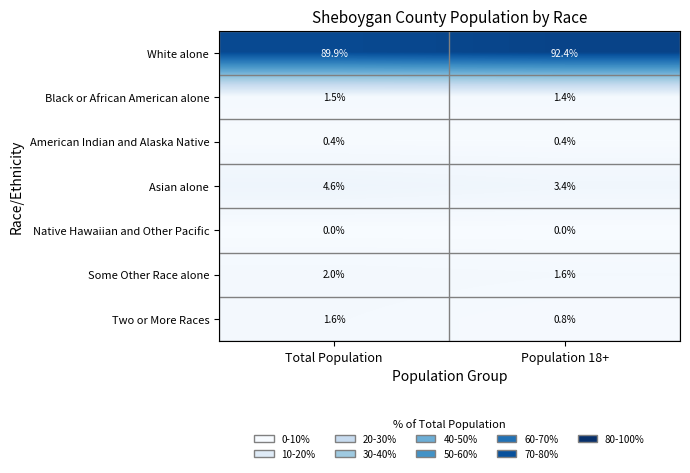

List the series in order of their peak value, lowest first.

Native Hawaiian and Other Pacific, American Indian and Alaska Native, Black or African American alone, Two or More Races, Some Other Race alone, Asian alone, White alone